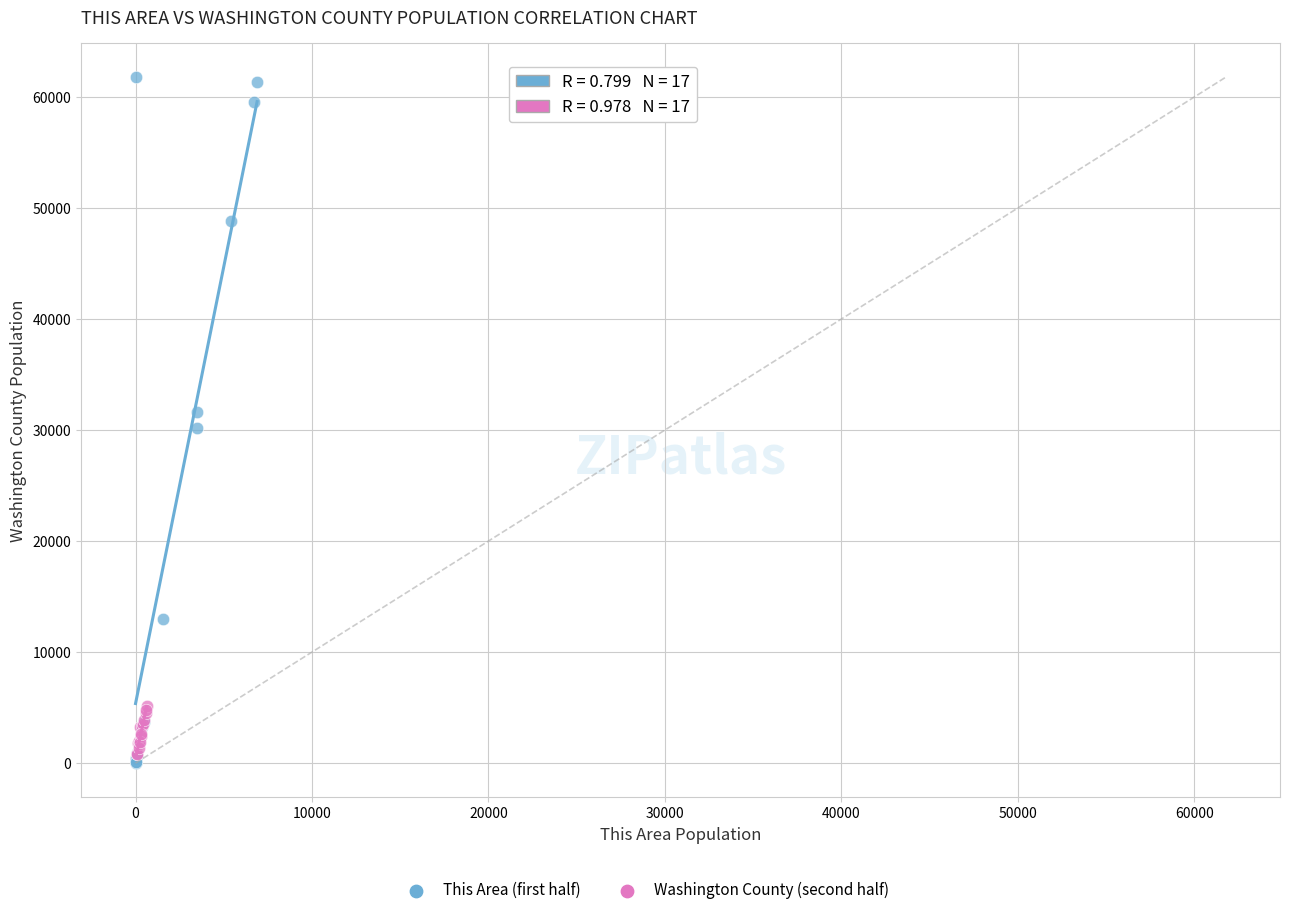

Which series has the widest spread of Y values?

This Area (first half)